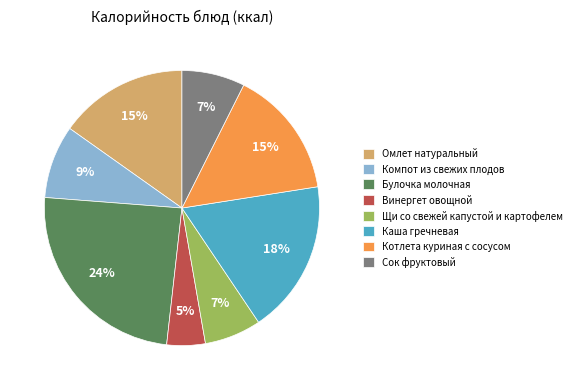

To the nearest percent, what portion does Винергет овощной represent?

5%